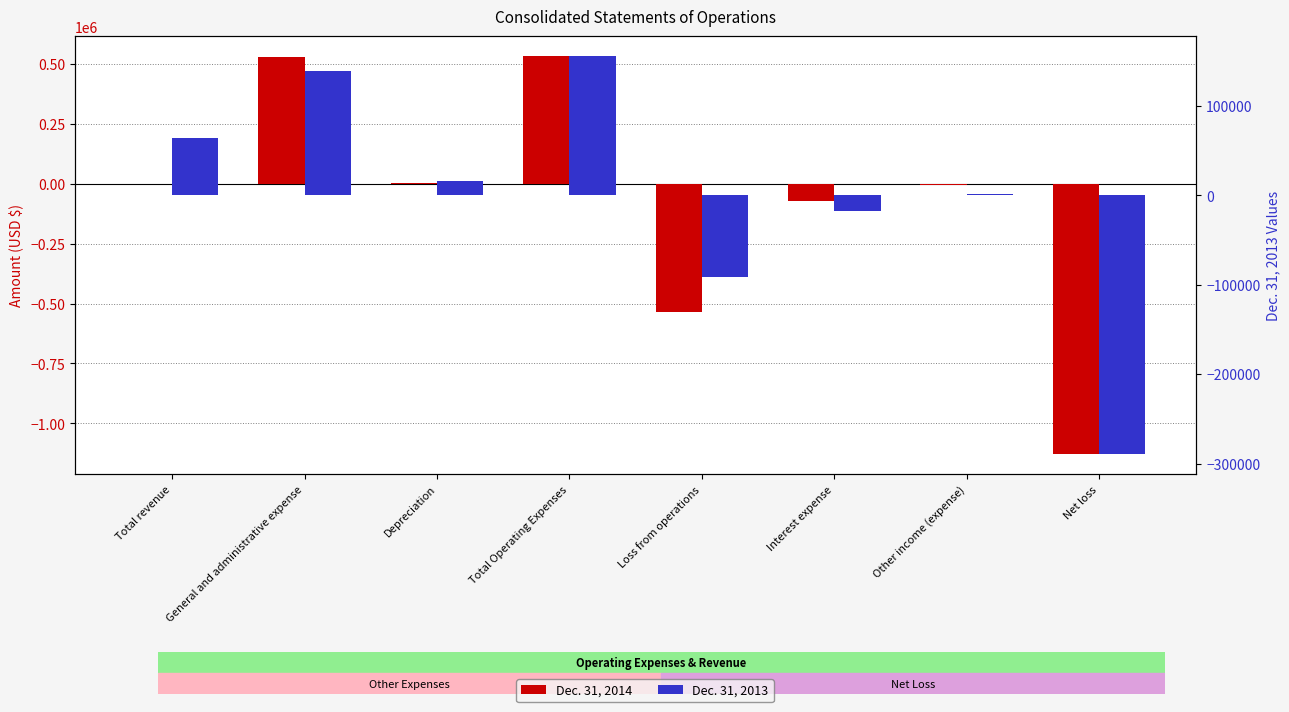

Which series has the widest spread of values?

Dec. 31, 2014